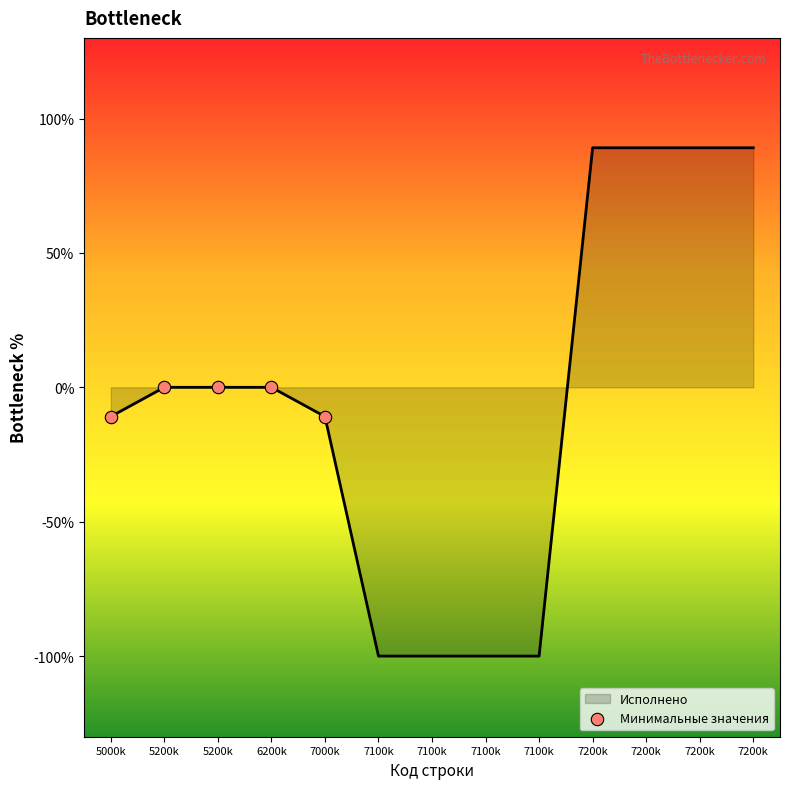

Which has a higher value, 5200k or 7000k?

5200k